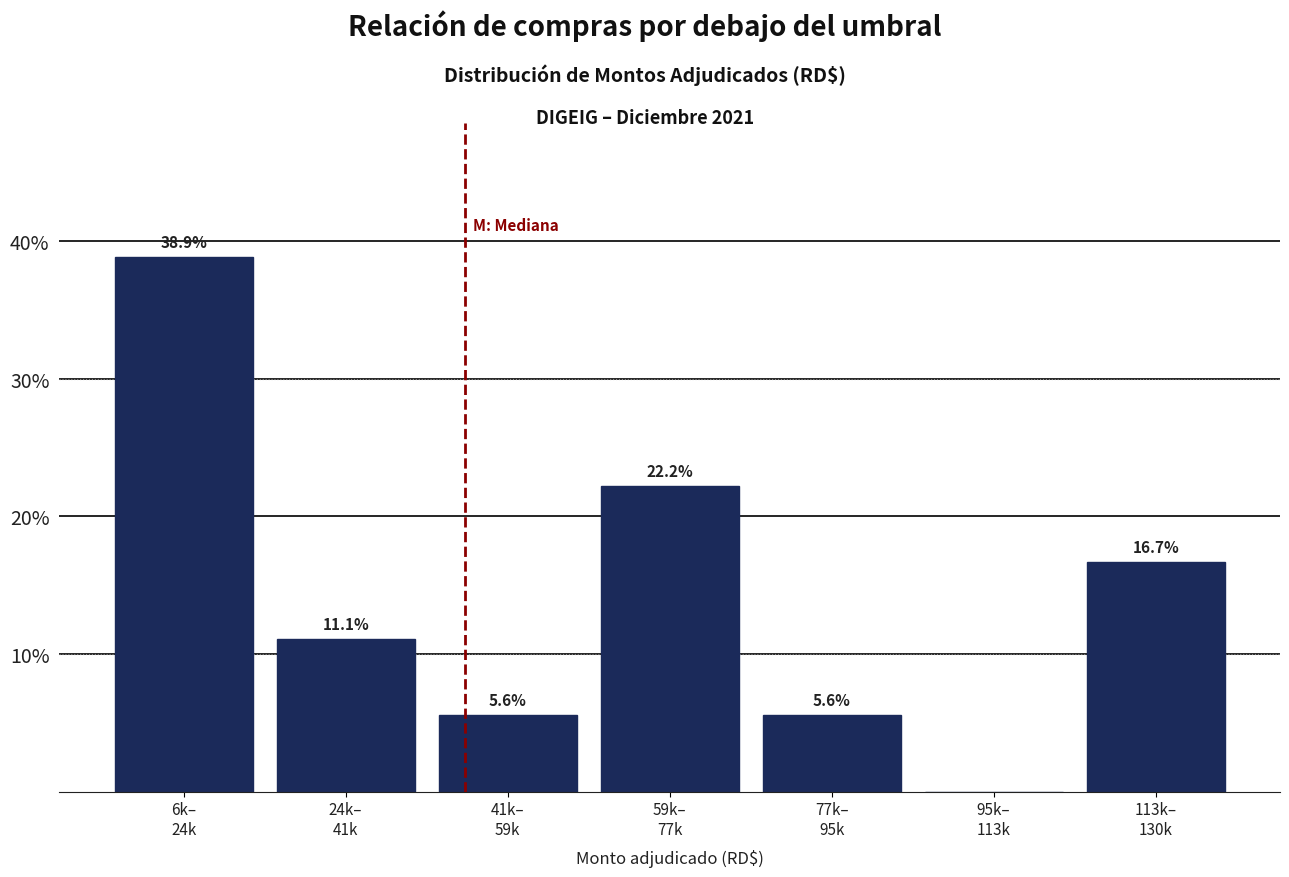

What is the maximum value shown in the chart?

38.9